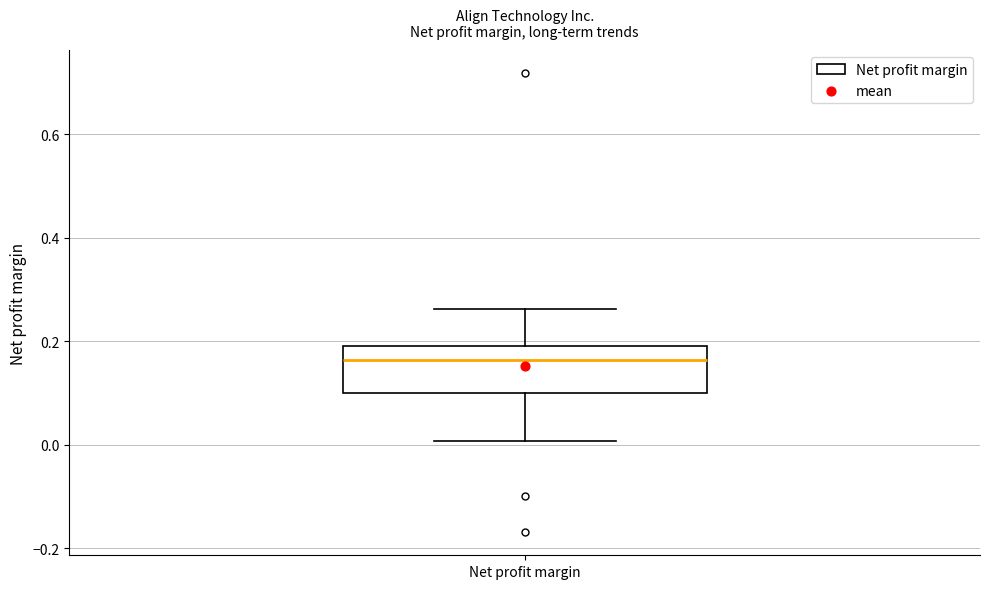

Transcribe this box plot: give where the median line is, the range the box spans, and where the two whiskers end, as read against the y-axis. The values are not printed on the chart, so give them approximately, as read against the axis.

median 0.16, box 0.10 to 0.20, whiskers 0.00 to 0.26